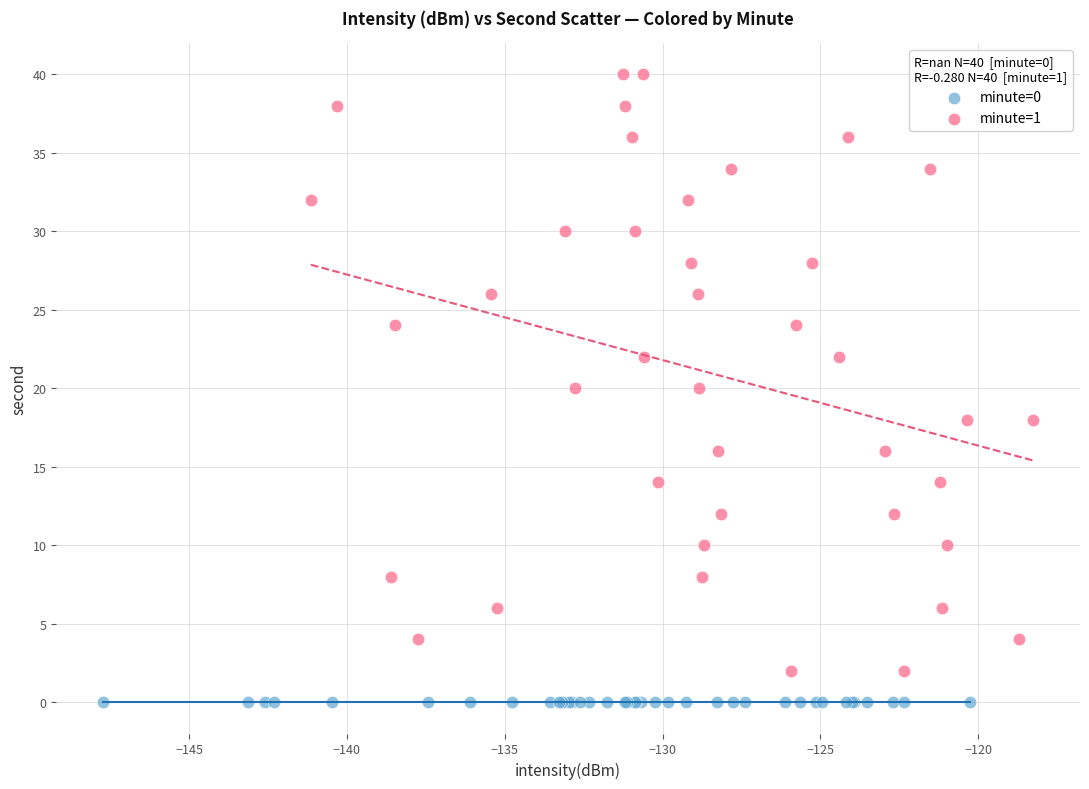

What are all the series names shown in the legend?

minute=0, minute=1